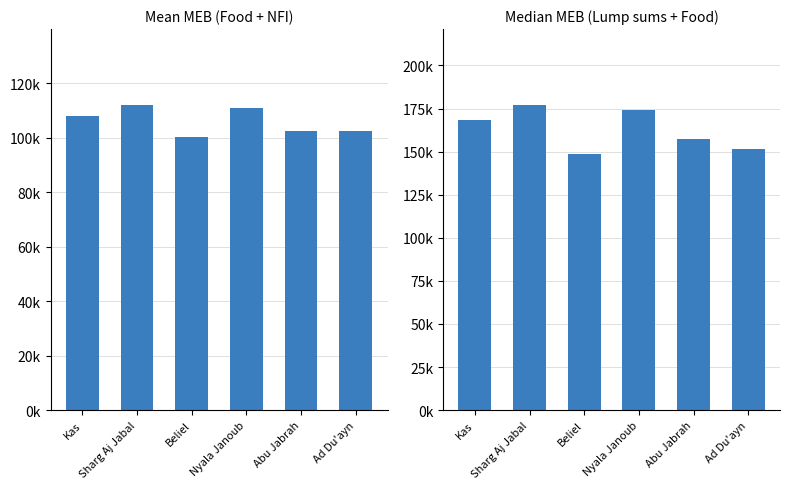

What is the smallest value displayed?

100443.0